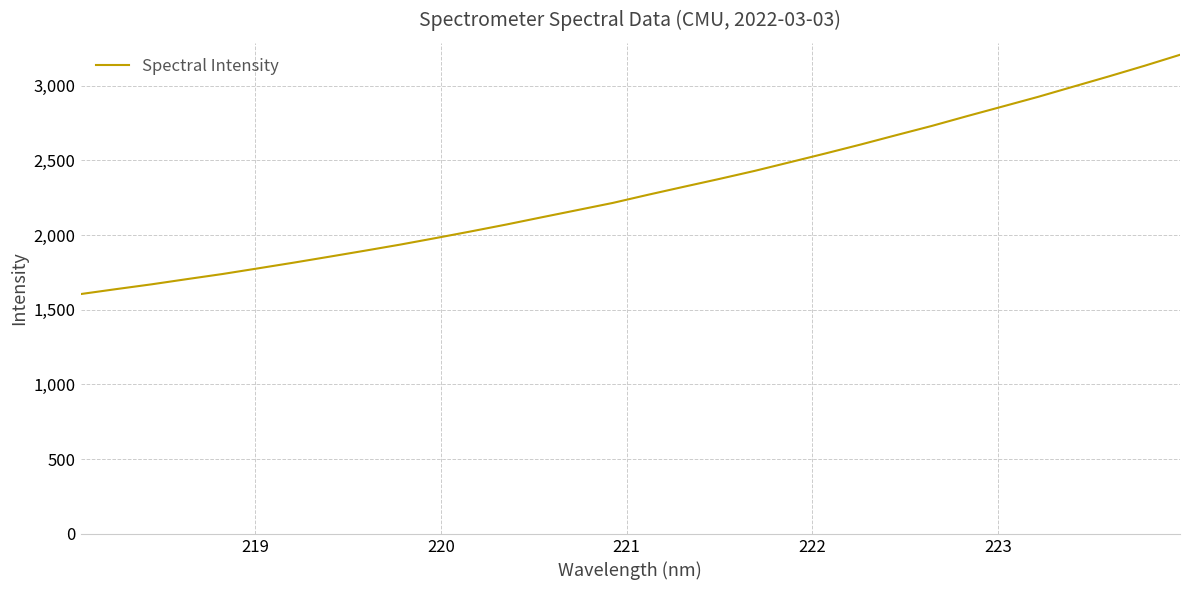

What is the minimum value shown in the chart?

1605.2